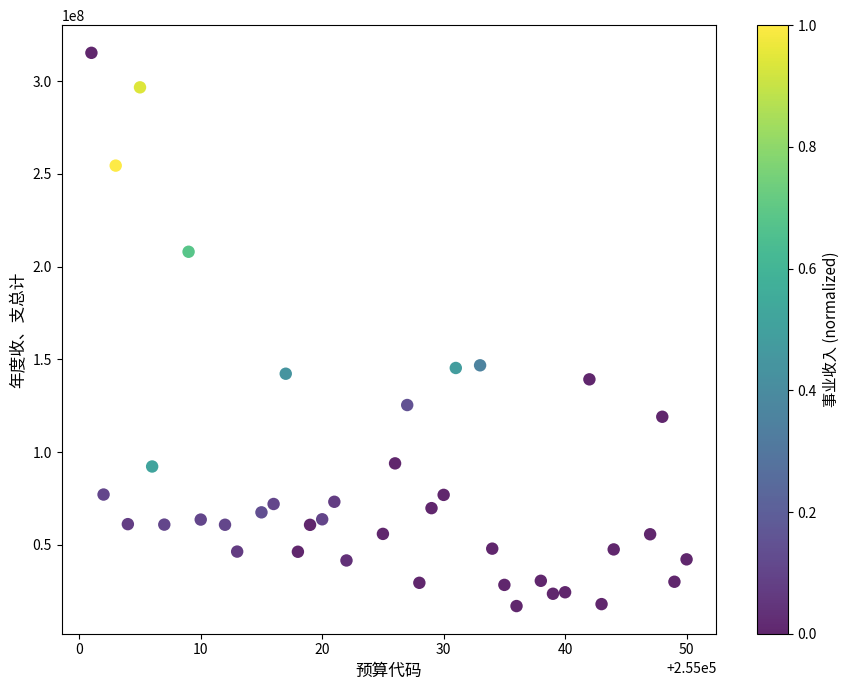

What is the range of X values (max minus min)?

49.0